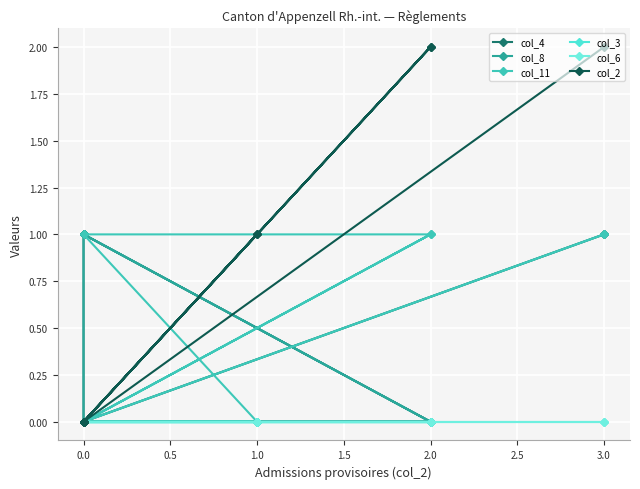

How many lines are shown in the chart?

6